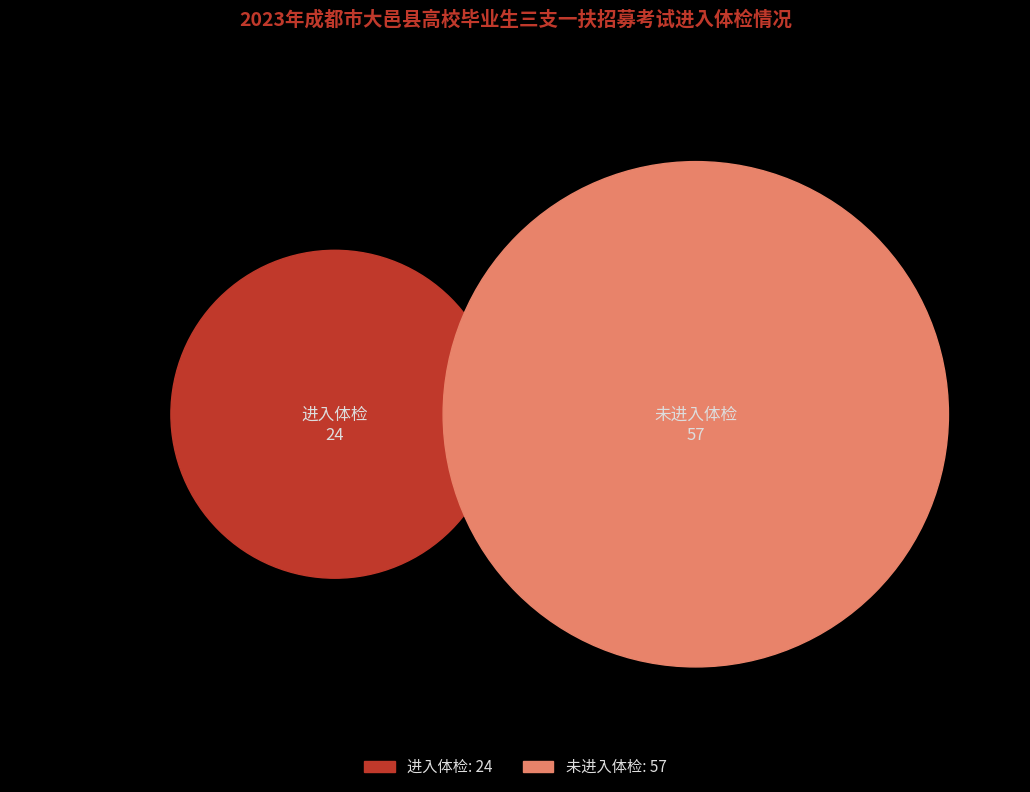

Is it true that 大邑县安仁镇公立卫生院支医(23011428) is 1% of the pie?

False